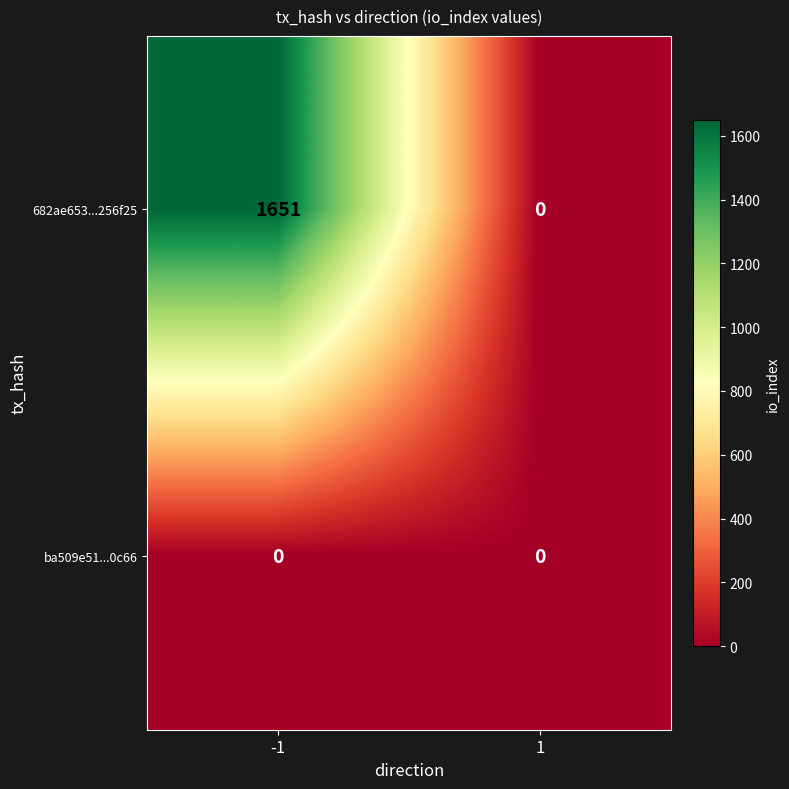

Rank the series by their average value, from lowest to highest.

ba509e51...0c66, 682ae653...256f25